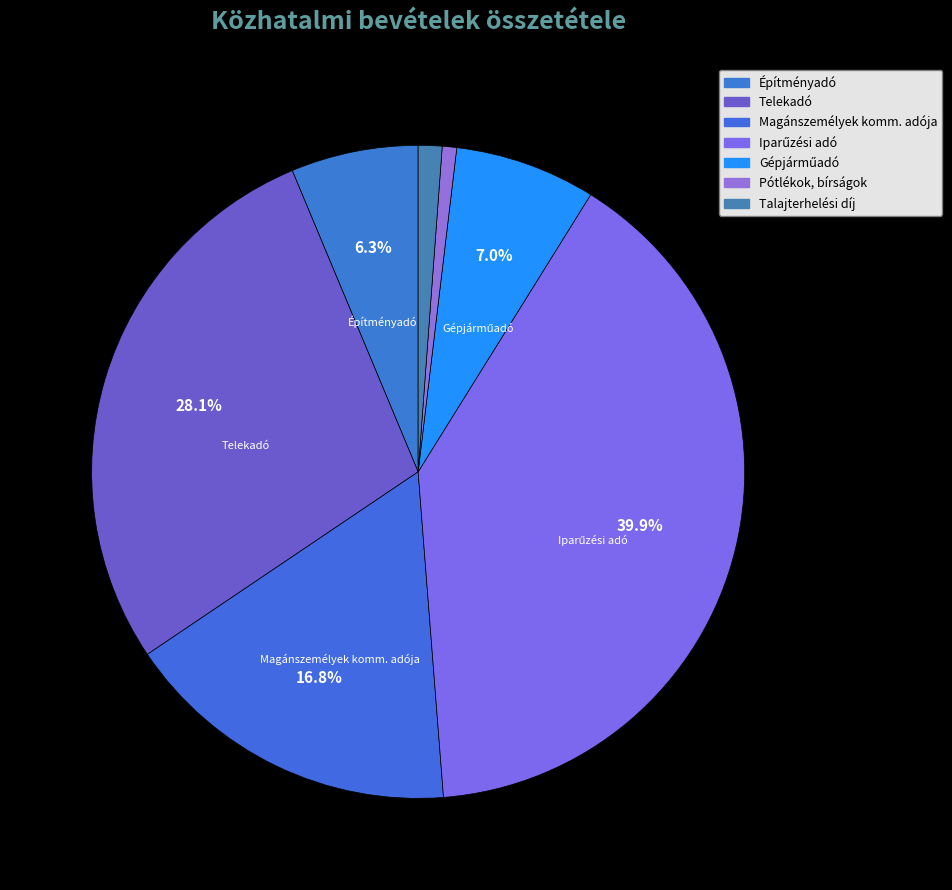

To the nearest percent, what portion does Iparűzési adó represent?

40%